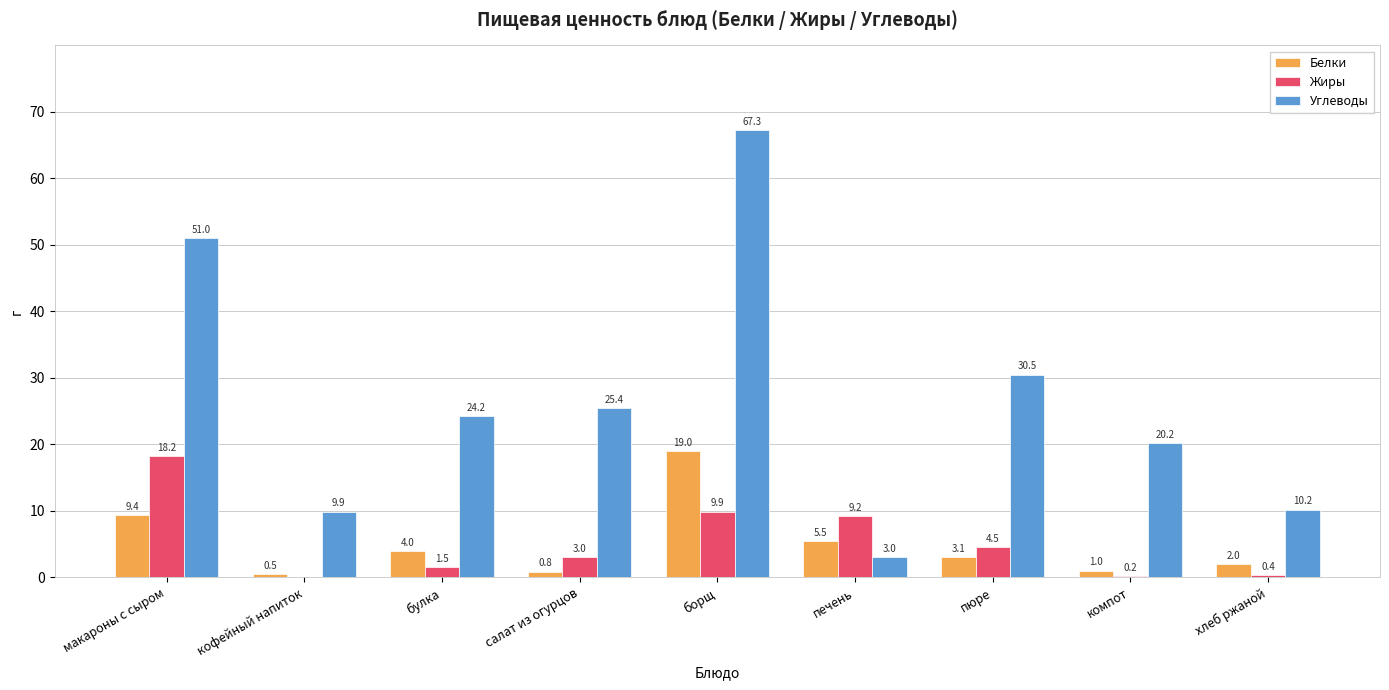

At which category is the sum across all series the highest?

борщ